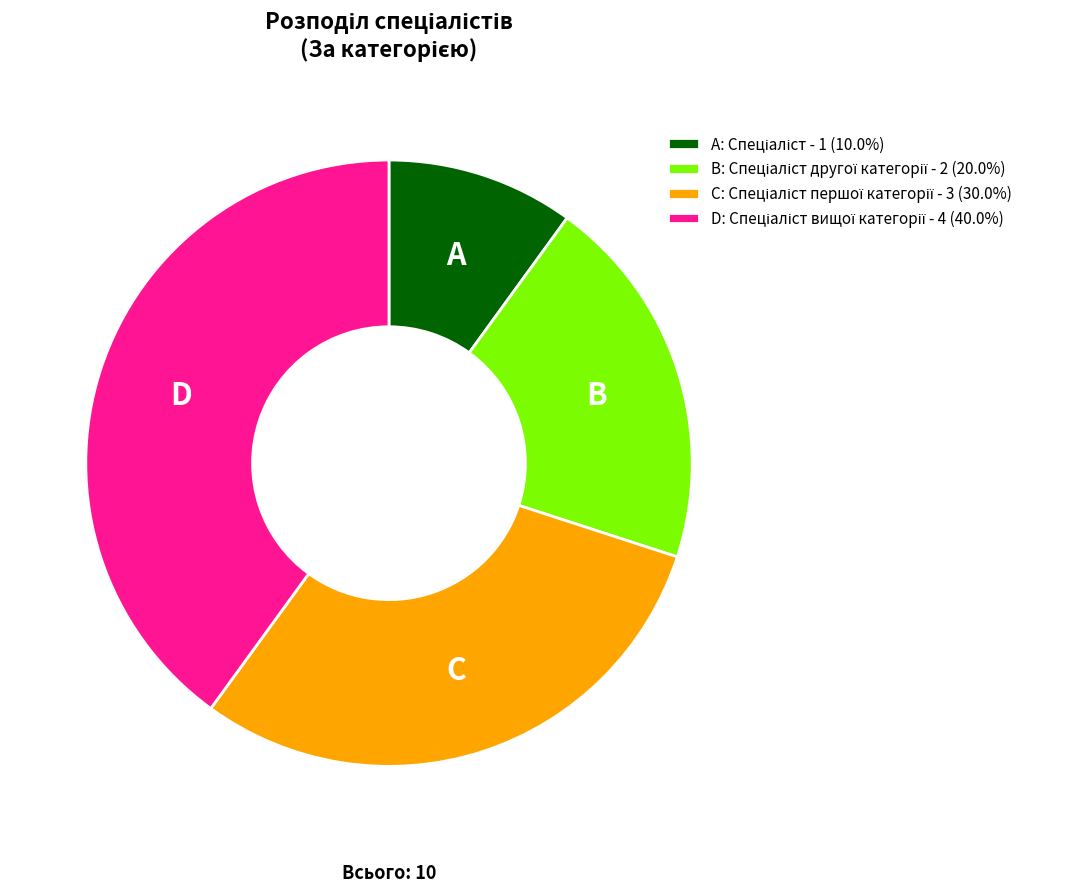

Is there a majority slice in this chart?

No